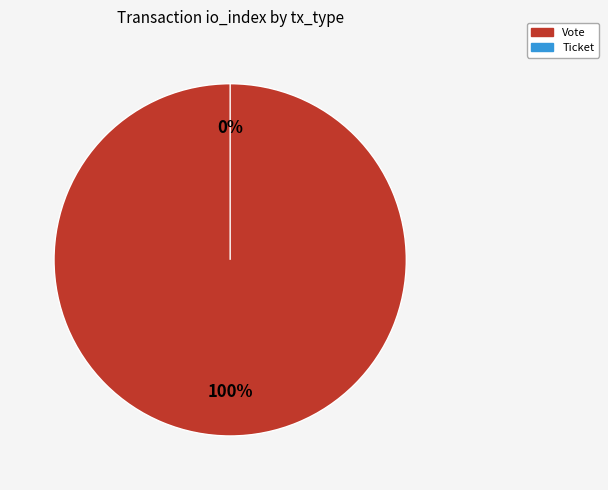

What portion of the pie excludes Ticket?

100.0%